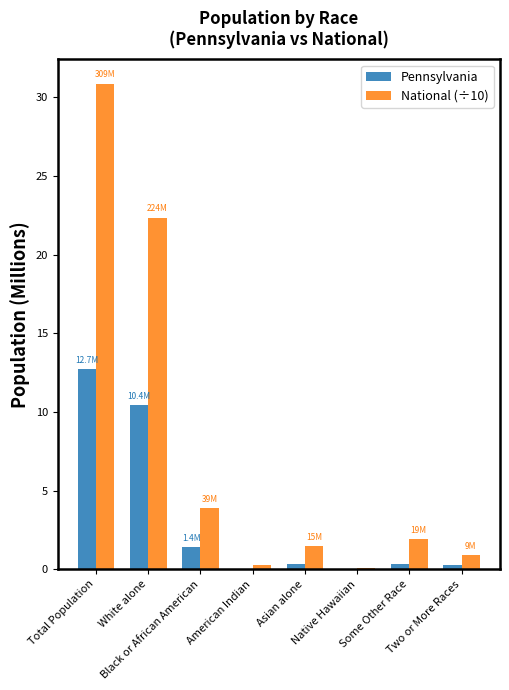

What is the sum of all Pennsylvania values?

25.4